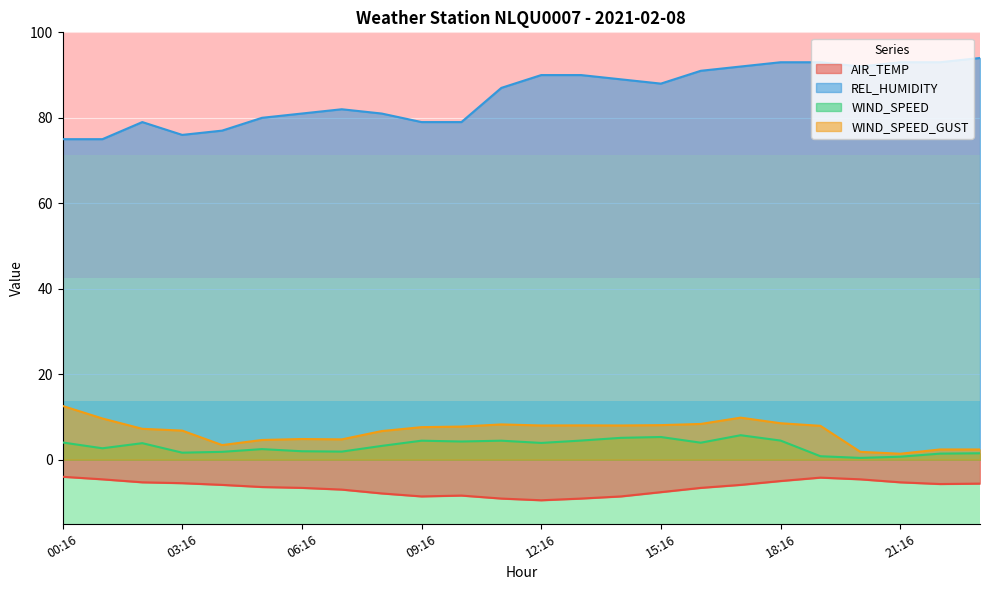

Where is WIND_SPEED_GUST nearest to the value 6?

08:16